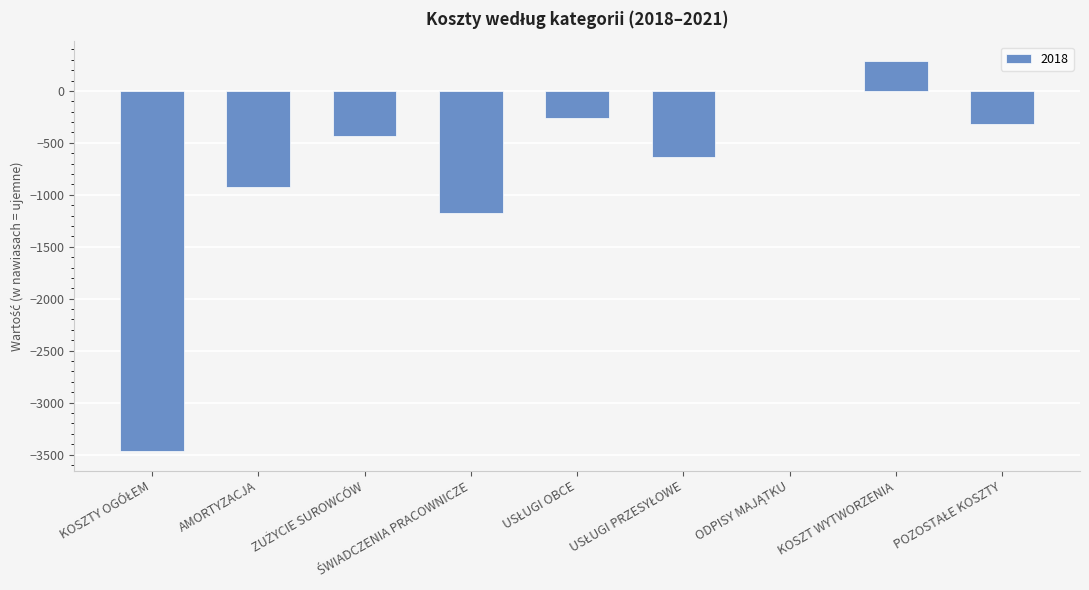

What is the sum of all values?

-6938